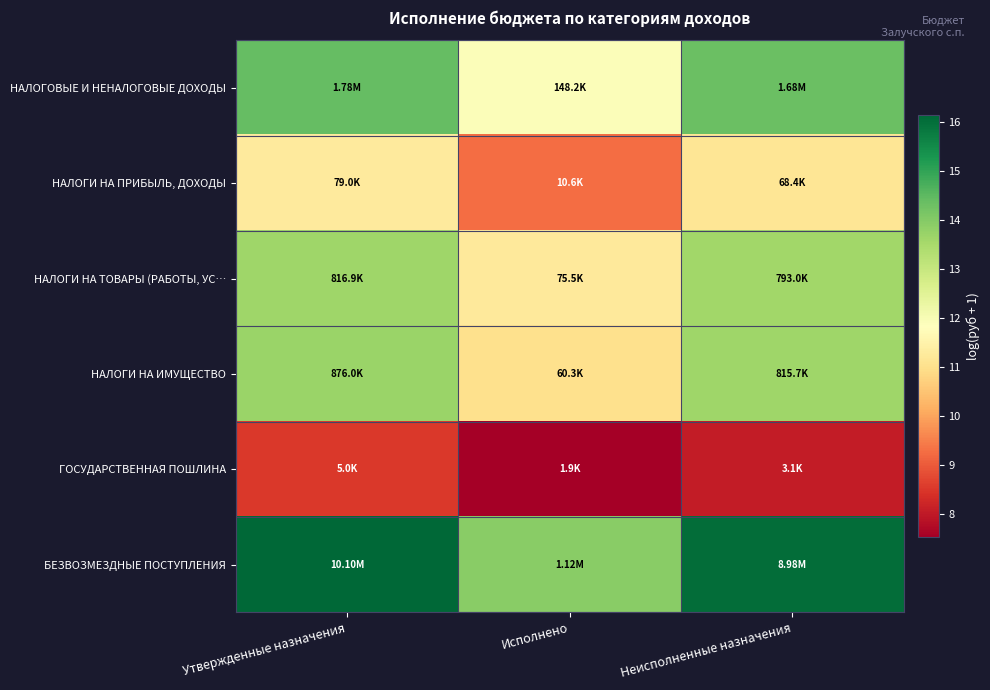

At which category is the sum across all series the highest?

Утвержденные назначения